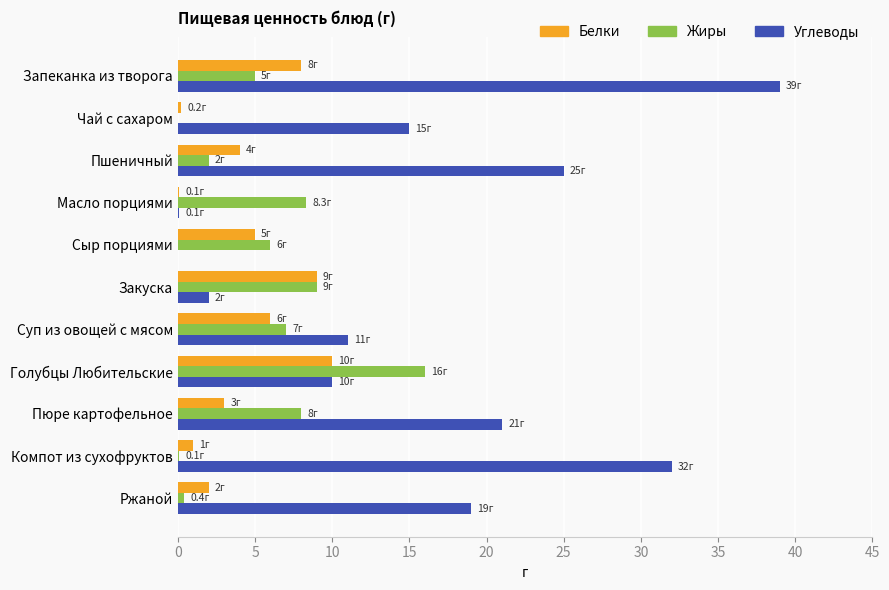

Which series has the largest range (max minus min)?

Углеводы